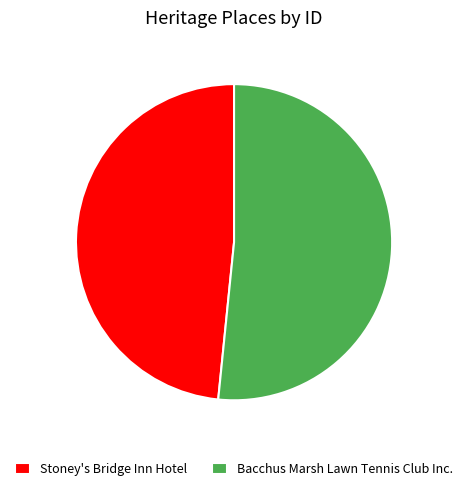

Which slice is the largest?

Bacchus Marsh Lawn Tennis Club Inc.